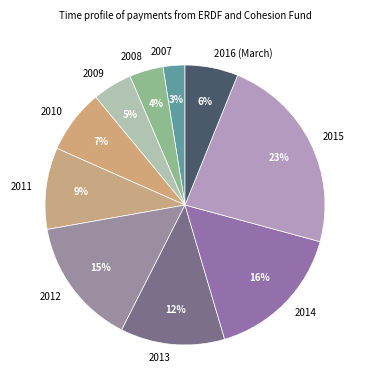

The 2011 slice represents 21% of the pie. True or false?

False